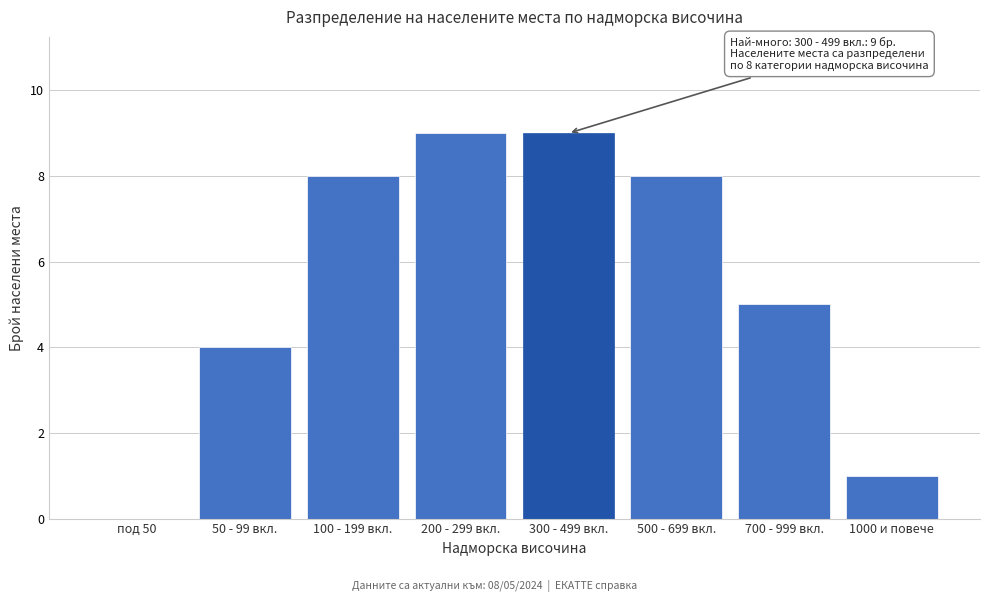

Reading left to right, transcribe all the data shown in this chart.

под 50=0	50 - 99 вкл.=4	100 - 199 вкл.=8	200 - 299 вкл.=9	300 - 499 вкл.=9	500 - 699 вкл.=8	700 - 999 вкл.=5	1000 и повече=1